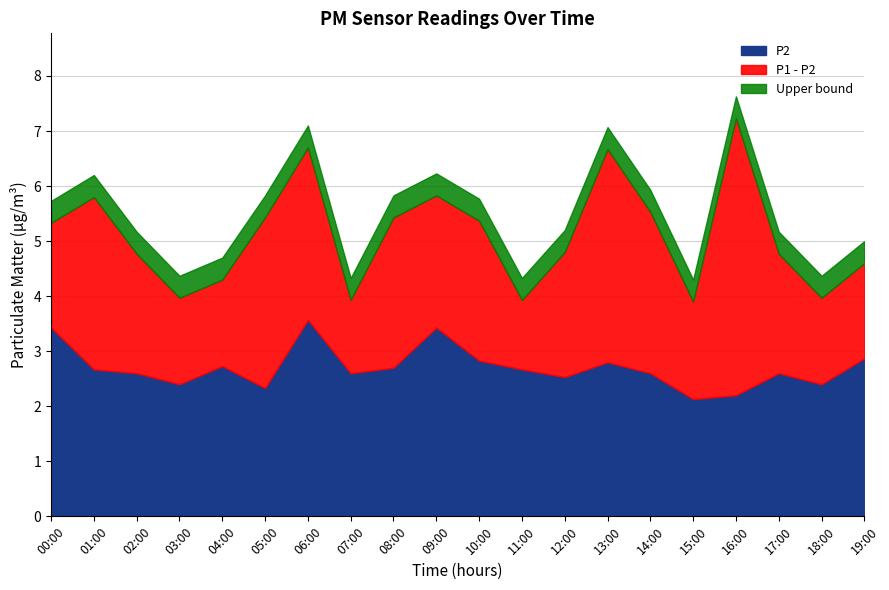

What is the total value across all series at 03:00?

4.4